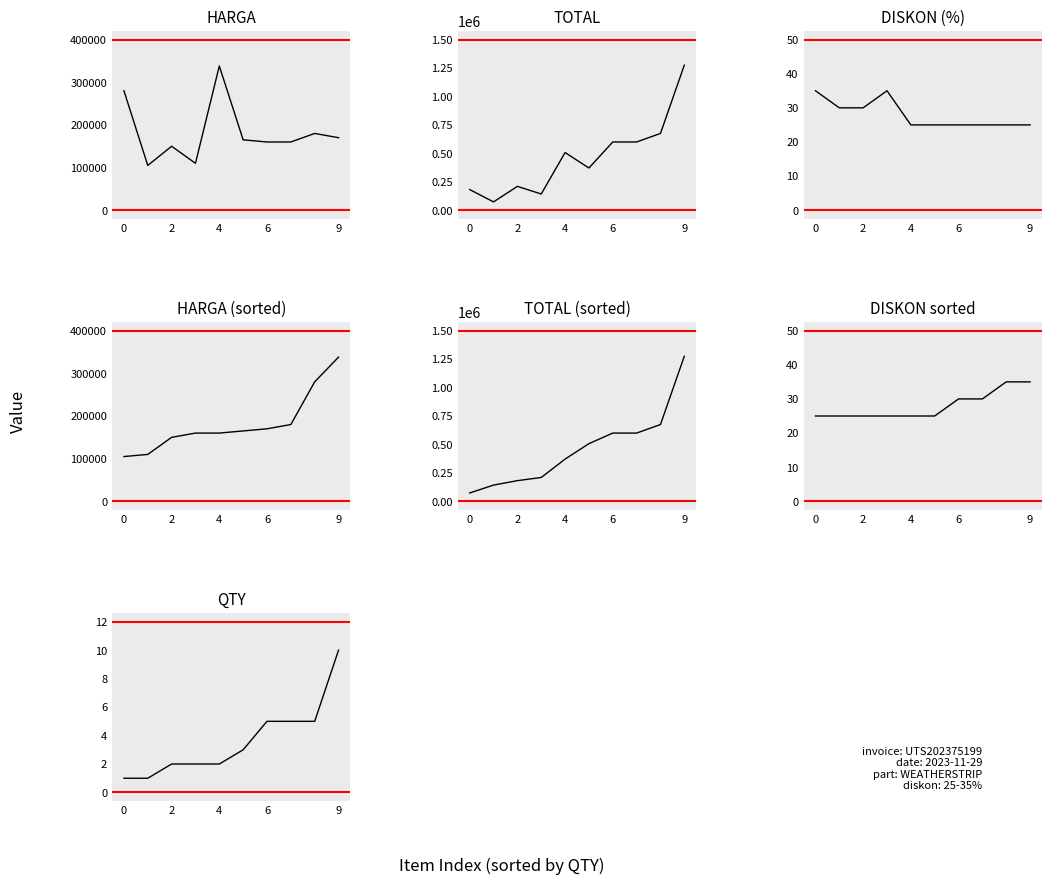

The total series shows 570888 at total. True or false?

False